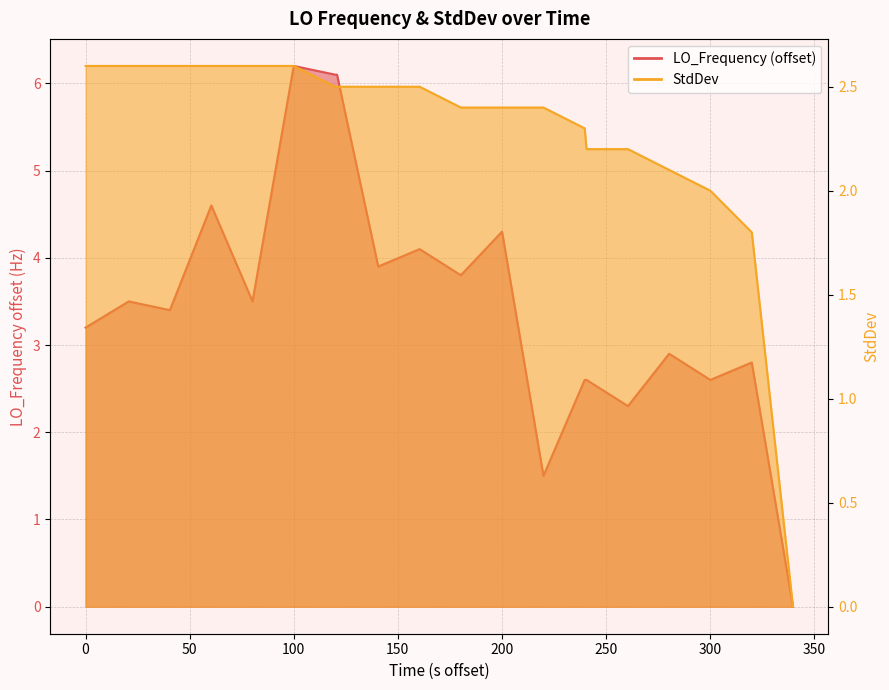

Which series has the largest range (max minus min)?

LO_Frequency